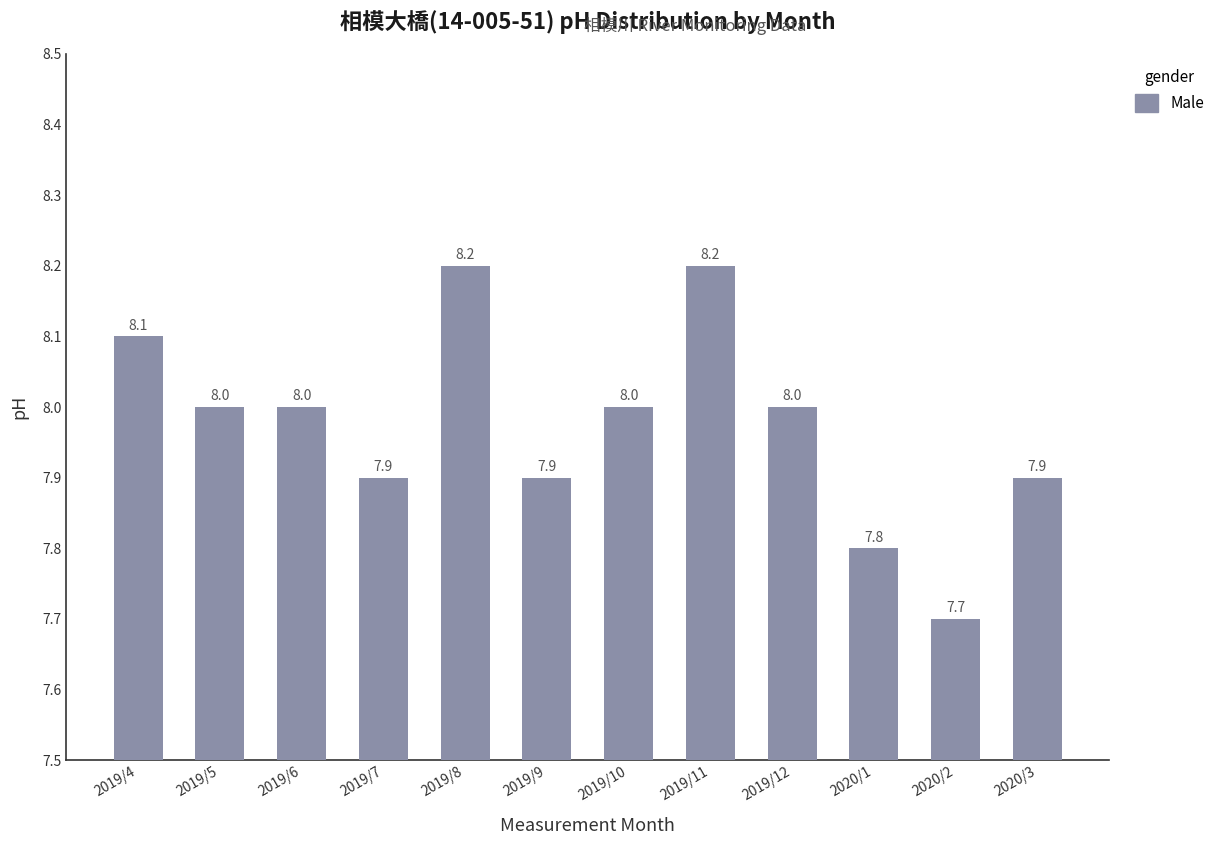

What is the difference between the values at 2019/9 and 2019/8?

0.3